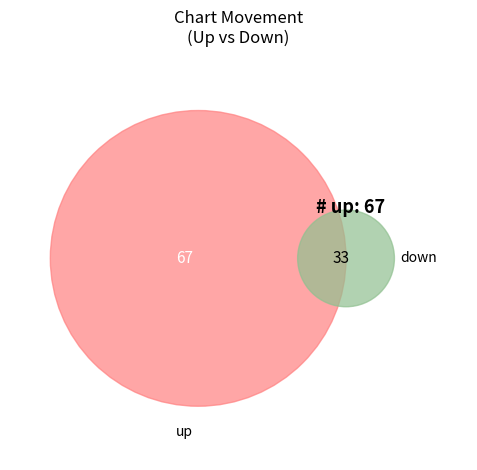

To the nearest percent, what is the average slice percentage?

50%